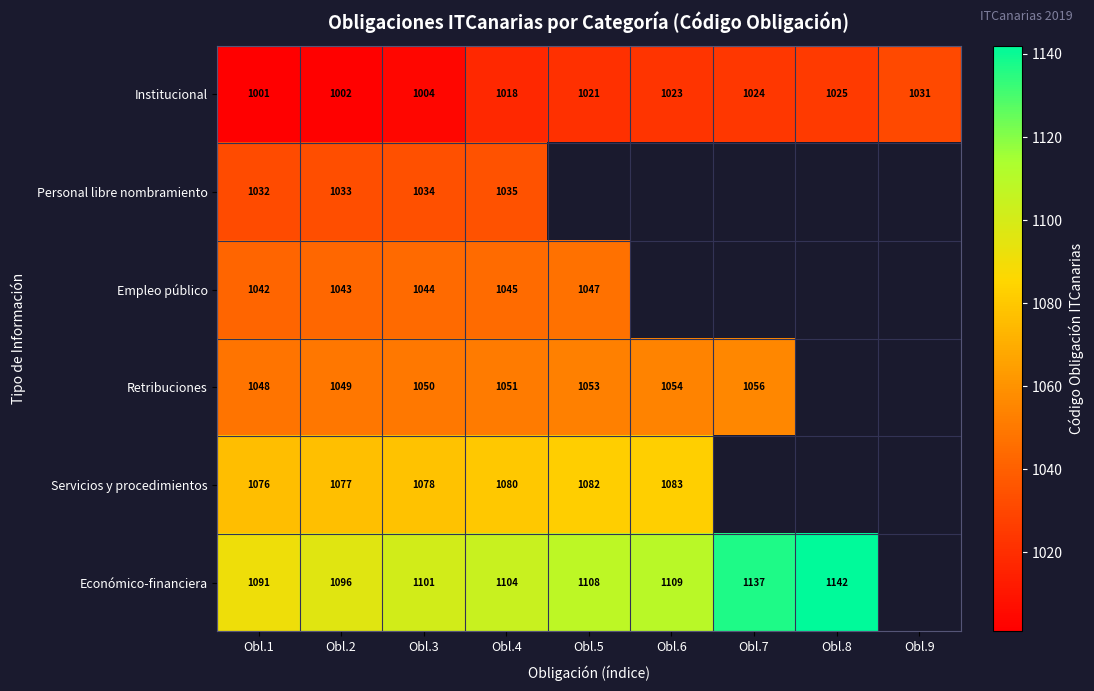

Rank the series at Obl.1 from lowest to highest value.

Institucional, Personal libre nombramiento, Empleo público, Retribuciones, Servicios y procedimientos, Económico-financiera